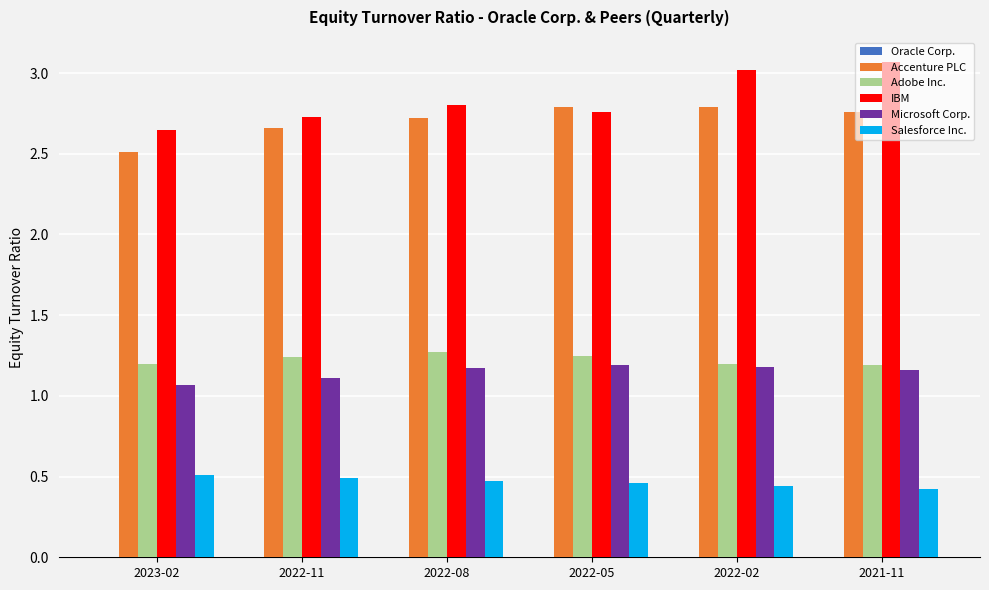

The Salesforce Inc. series shows 0.5 at 2022-11. True or false?

True